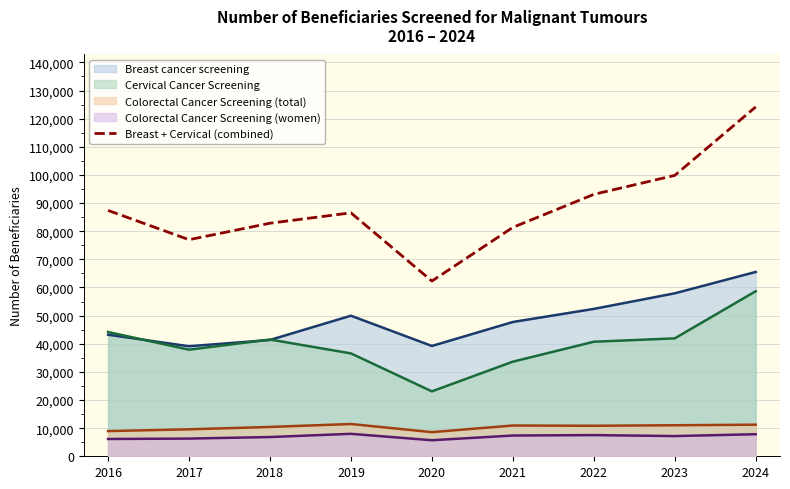

How many lines are shown in the chart?

5